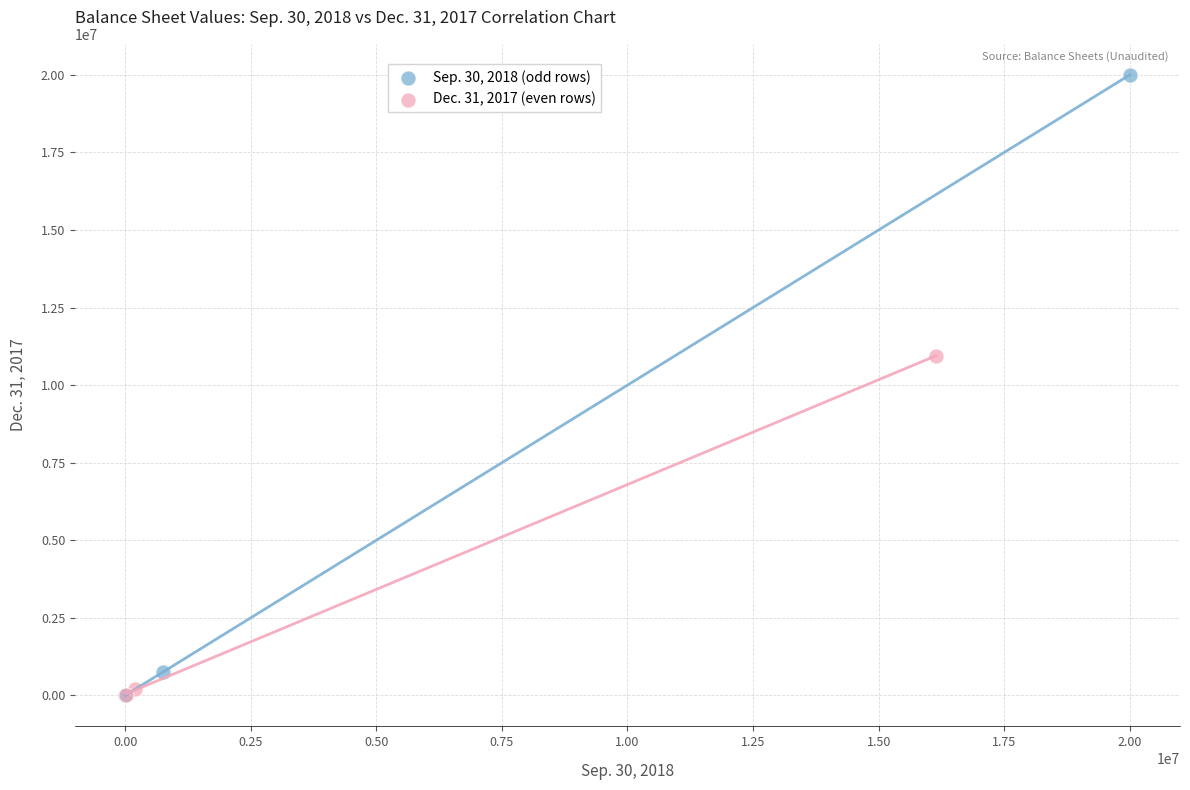

Which series contains the highest Y value?

Sep. 30, 2018 (odd rows)